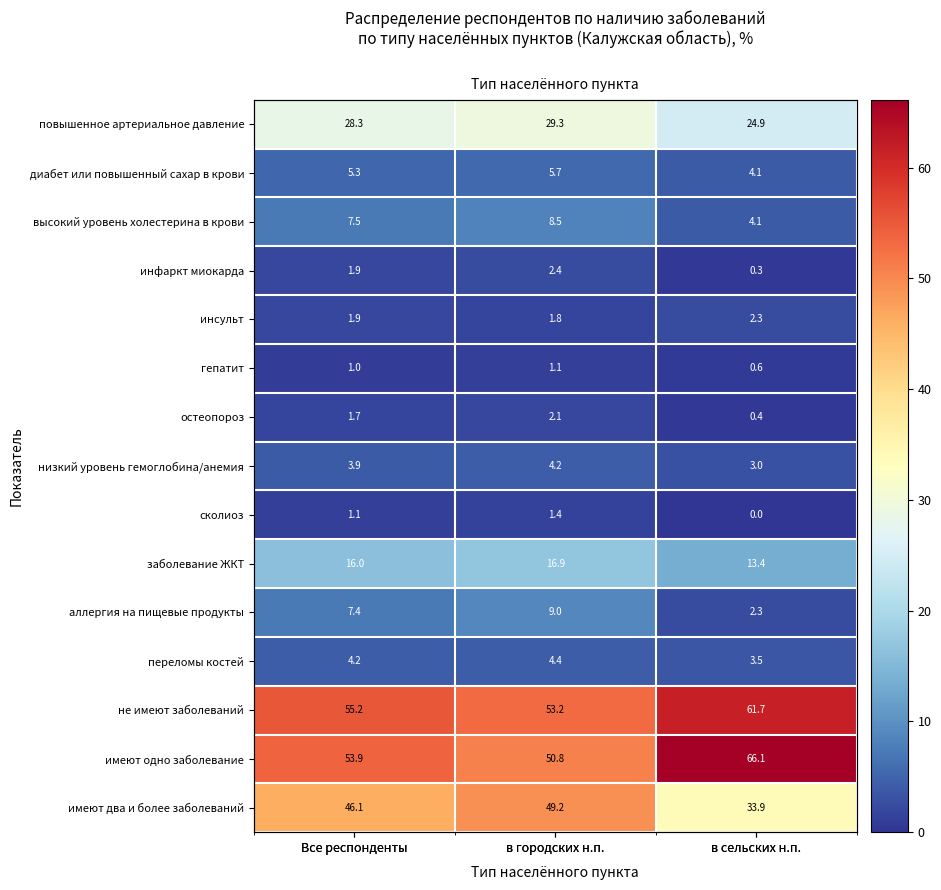

List the labels in order of не имеют заболеваний value, largest first.

в сельских н.п., Все респонденты, в городских н.п.